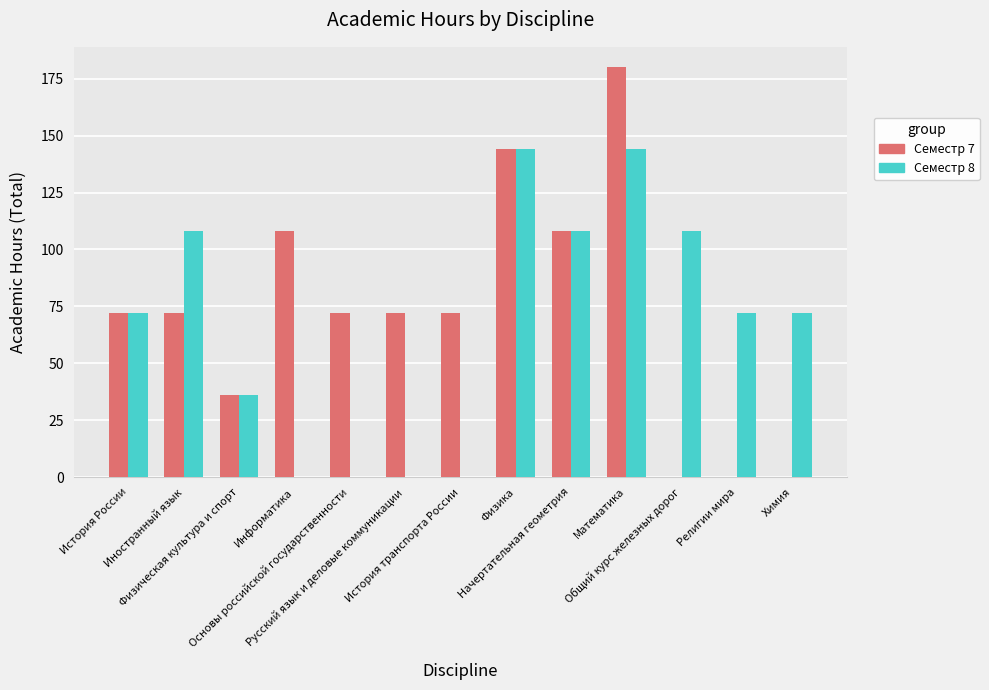

What is the sum of all Семестр 8 values?

864